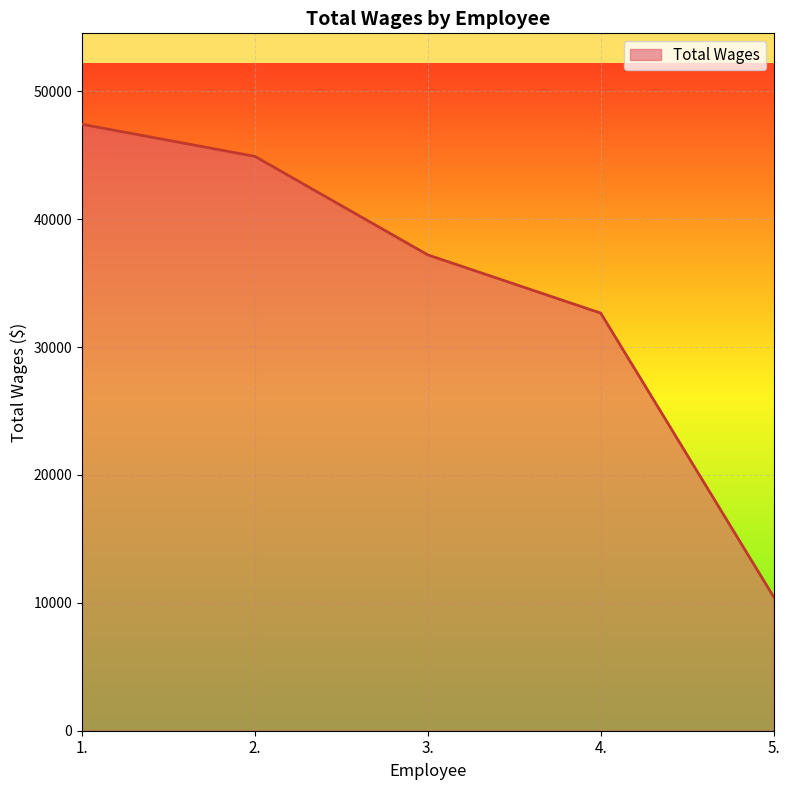

Reading left to right, list all the values displayed in this chart.

47413	44906	37202	32651	10469